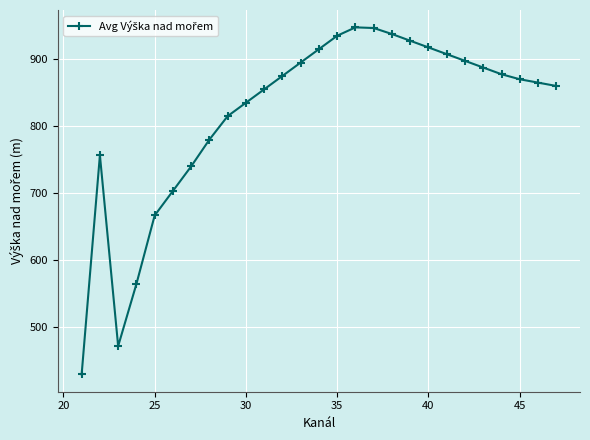

What is the average value?

817.7